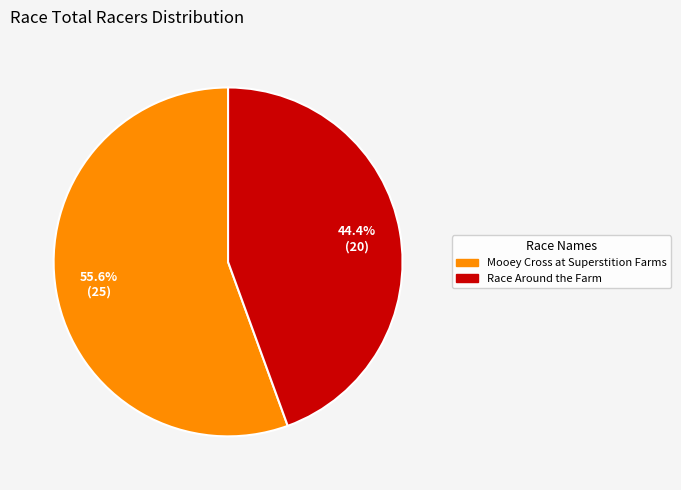

What percentage do Race Around the Farm and Mooey Cross at Superstition Farms together represent?

100.0%